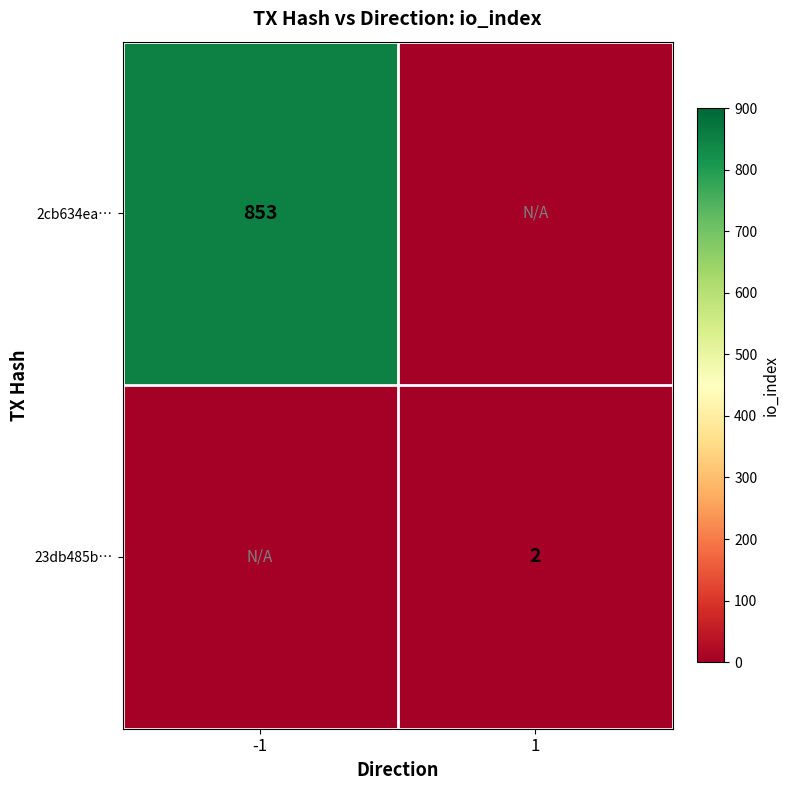

What is the greatest value displayed?

853